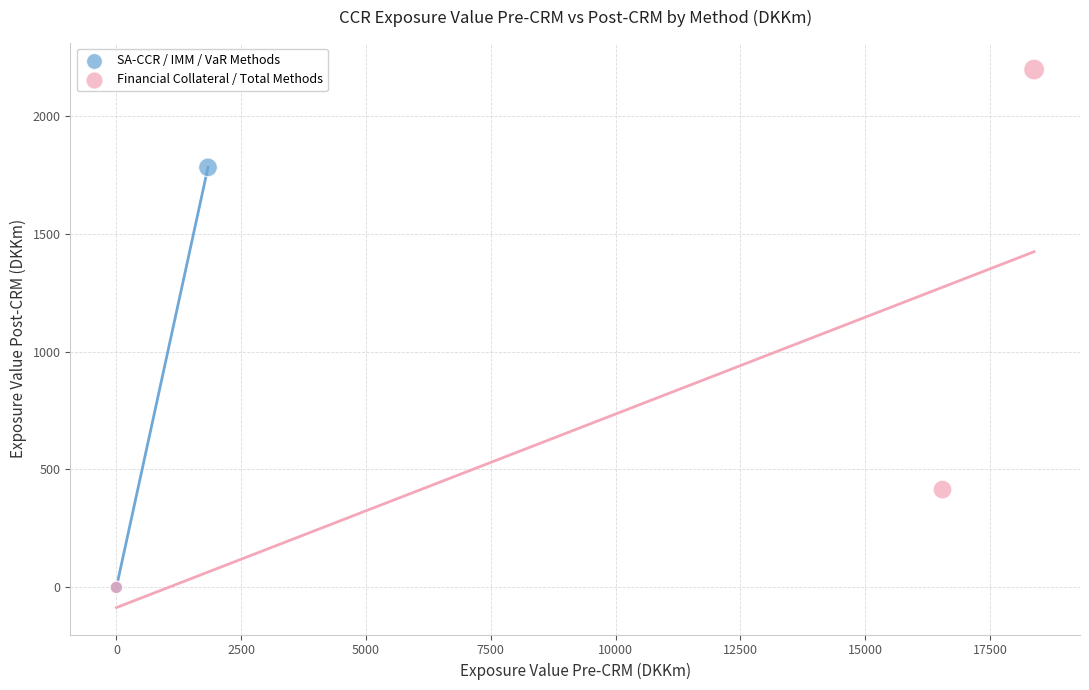

Which series reaches the maximum Y coordinate?

Financial Collateral / Total Methods